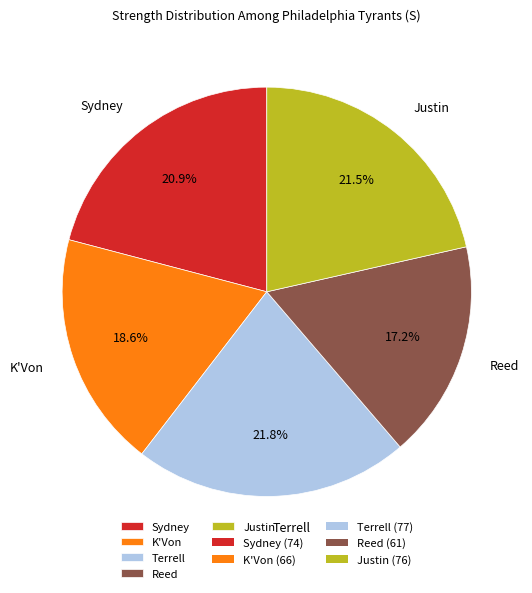

Which slice is the smallest?

Reed